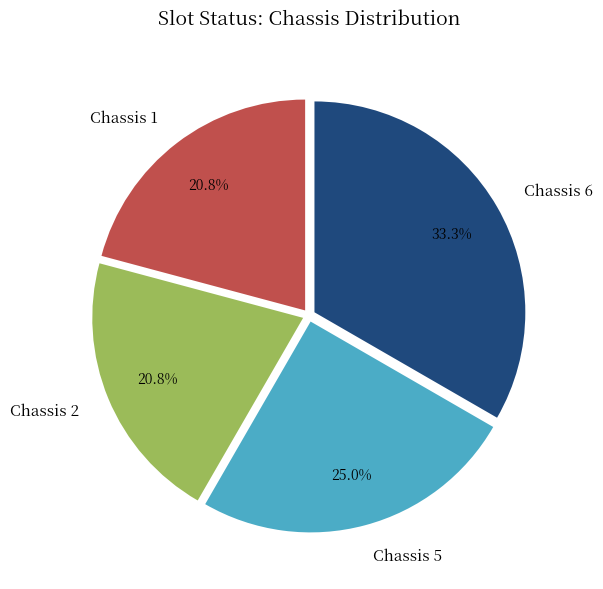

Is Chassis 1 the majority of the pie?

No